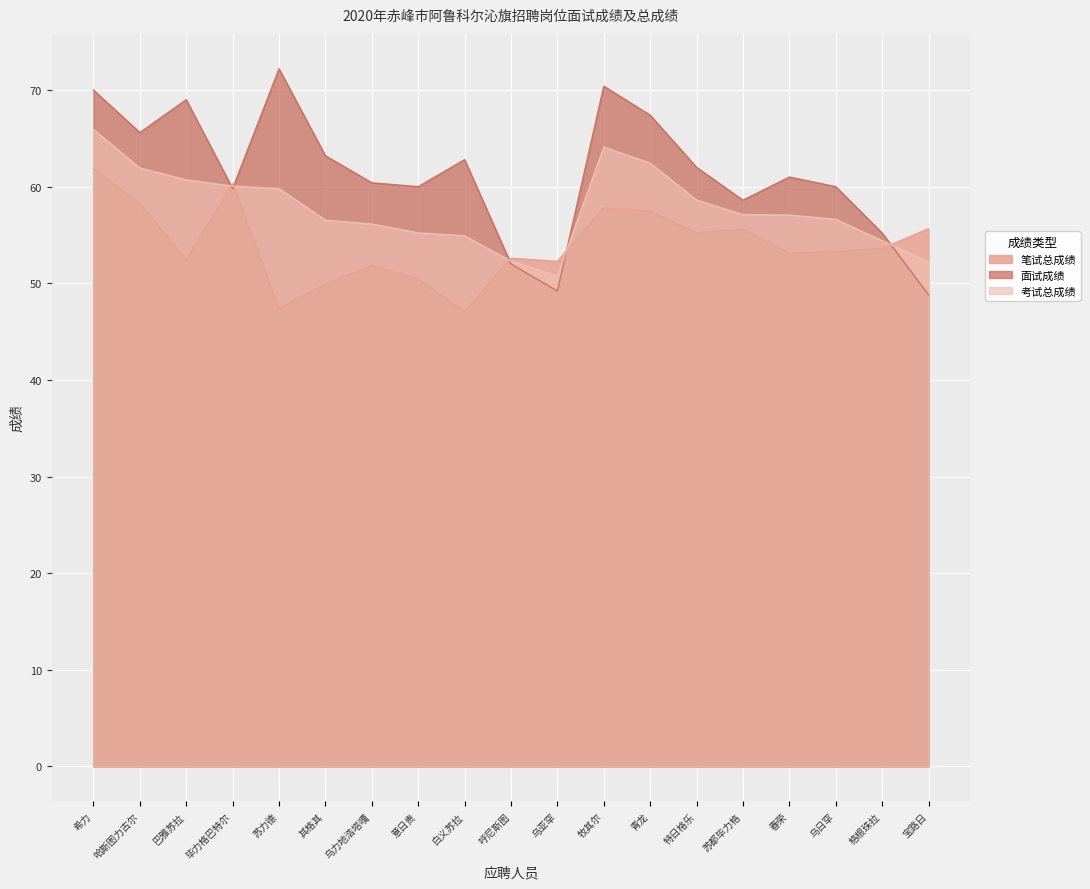

Is it true that 笔试总成绩 equals 55.6 at 宝路日?

True